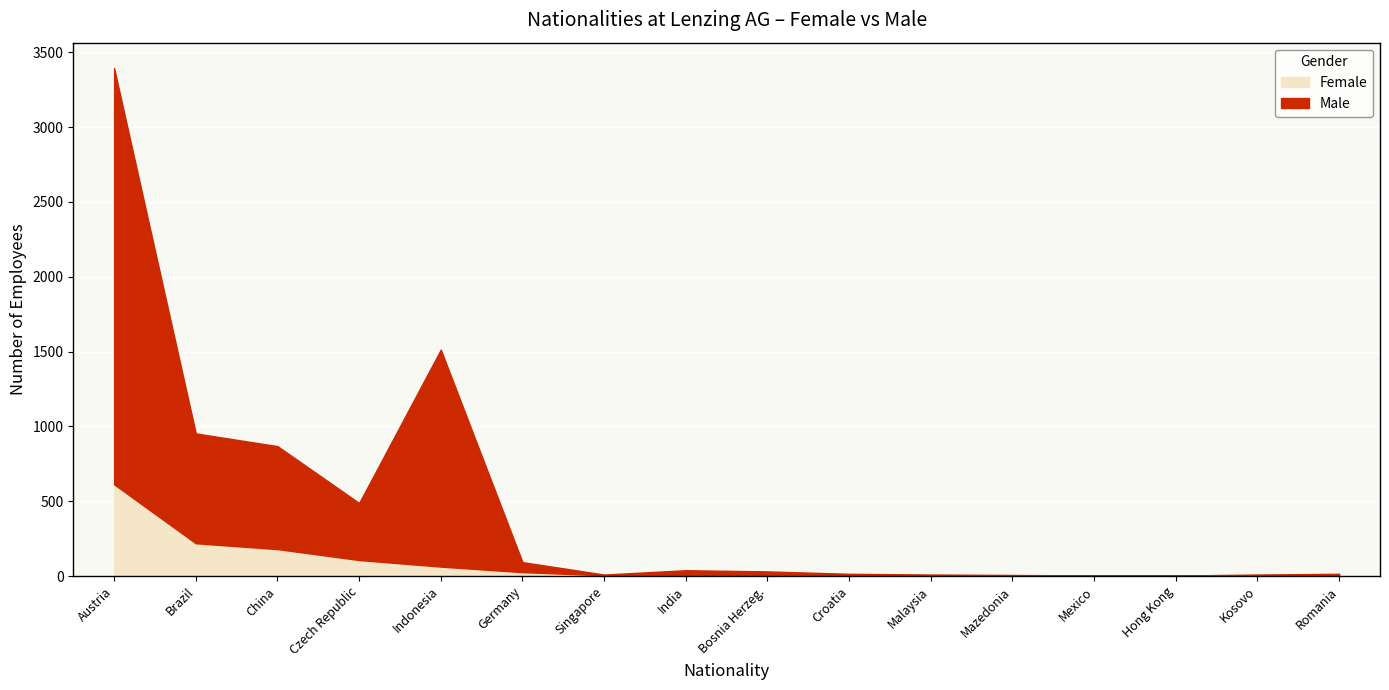

Which series has the largest total across all categories?

Male